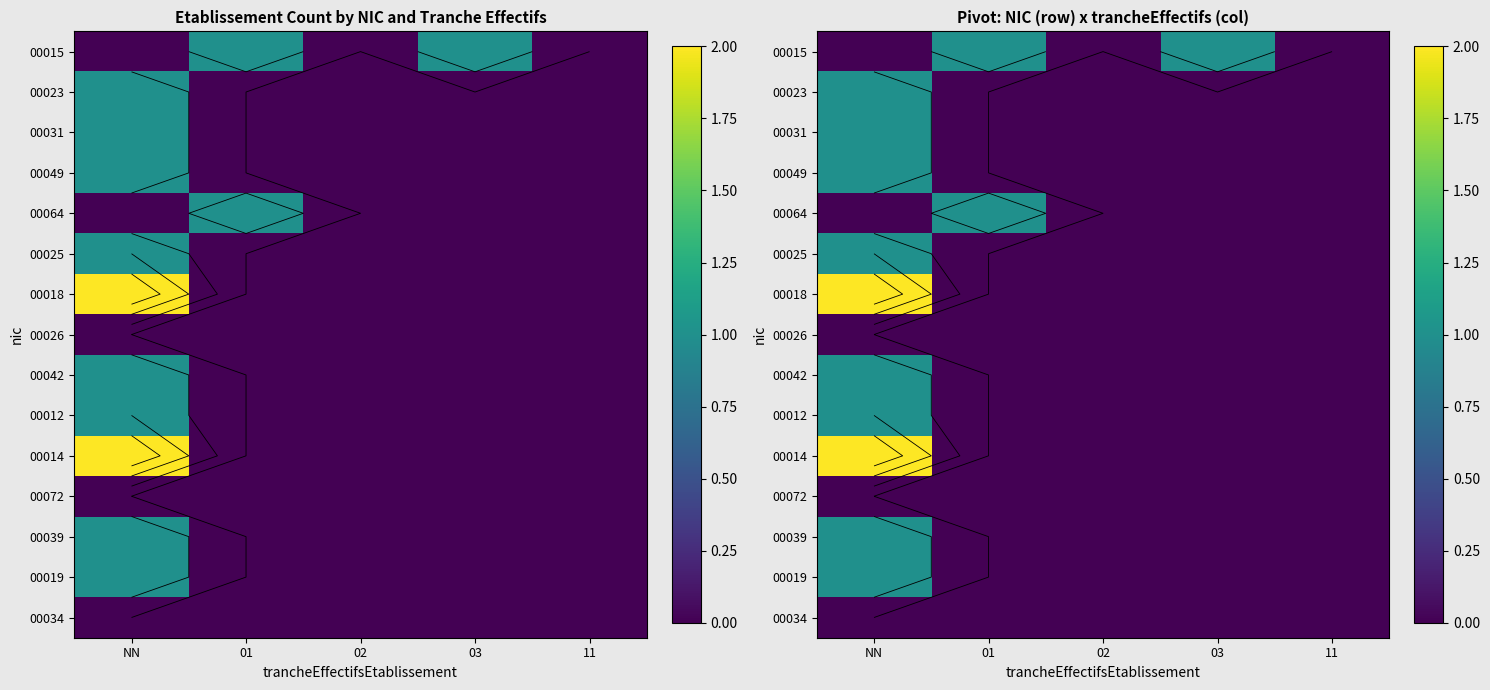

Is it true that 00014 equals 0 at 01?

True